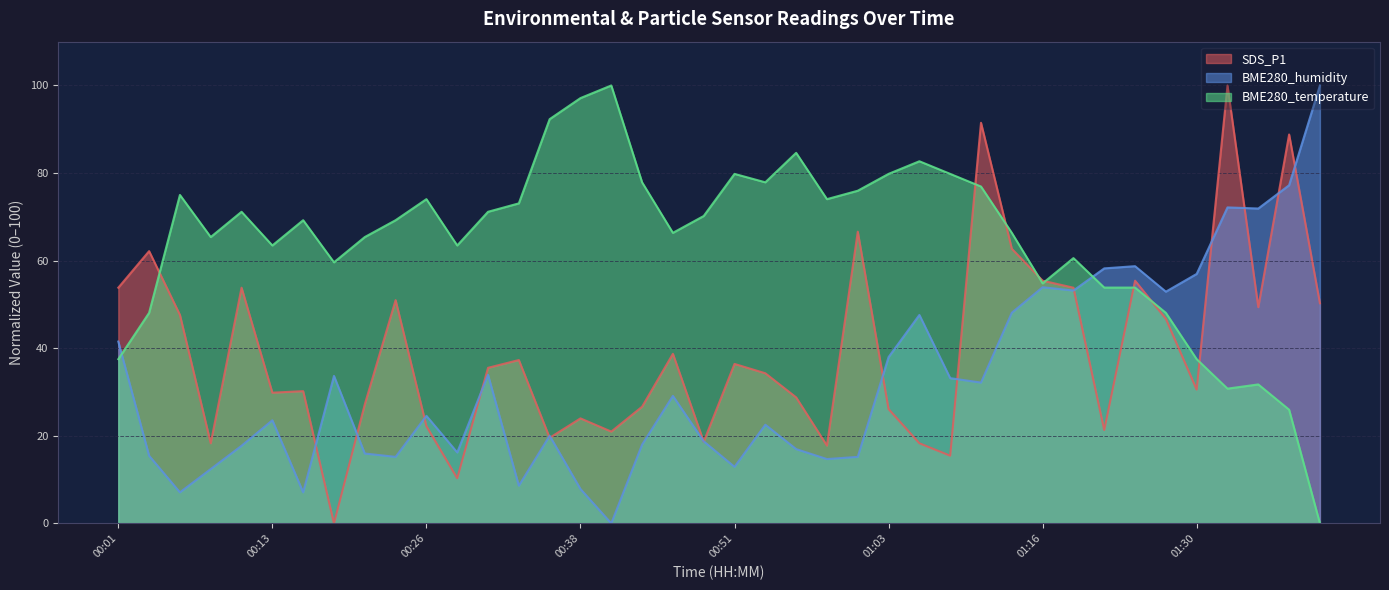

The value of BME280_humidity at 00:36 is 20.0. True or false?

True